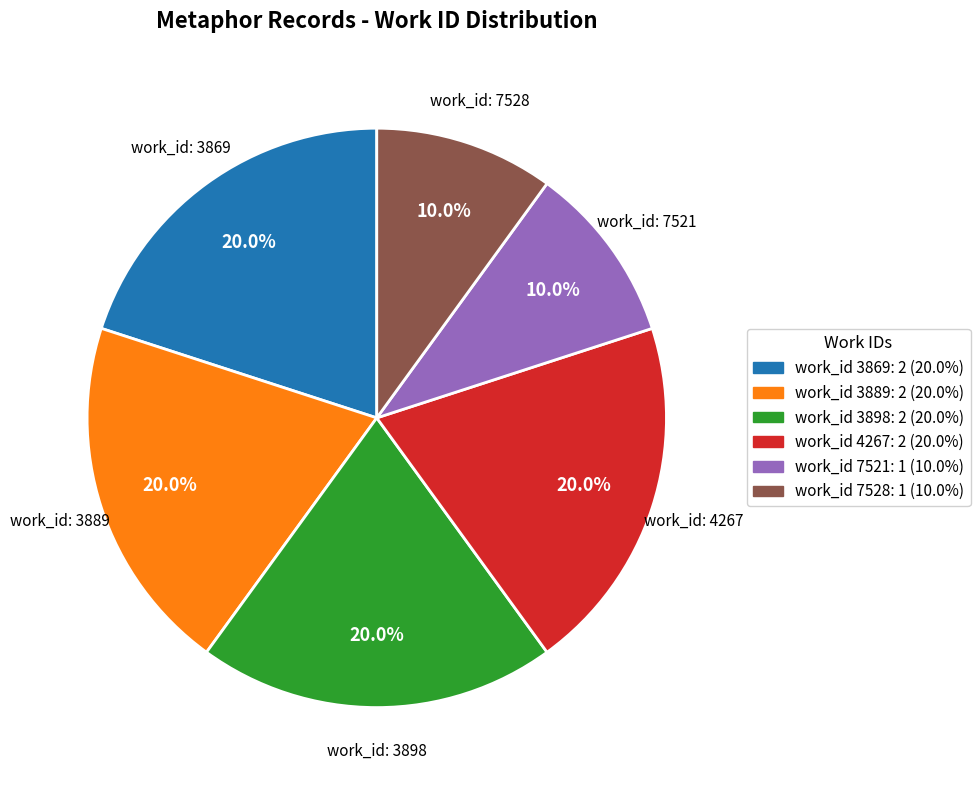

Does any single category account for the majority?

No